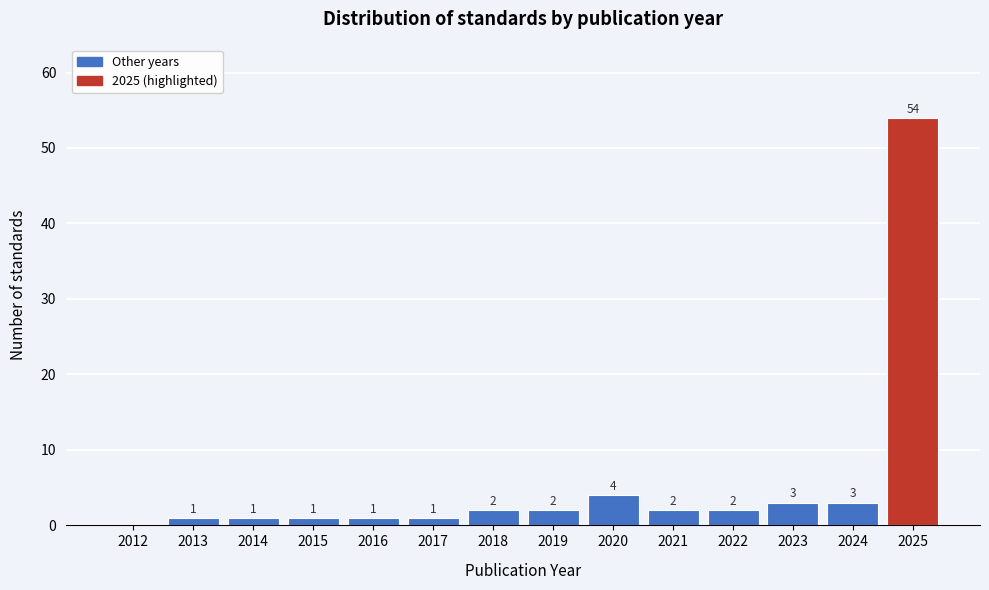

Reading left to right, list all the values displayed in this chart.

2012=0	2013=1	2014=1	2015=1	2016=1	2017=1	2018=2	2019=2	2020=4	2021=2	2022=2	2023=3	2024=3	2025=54